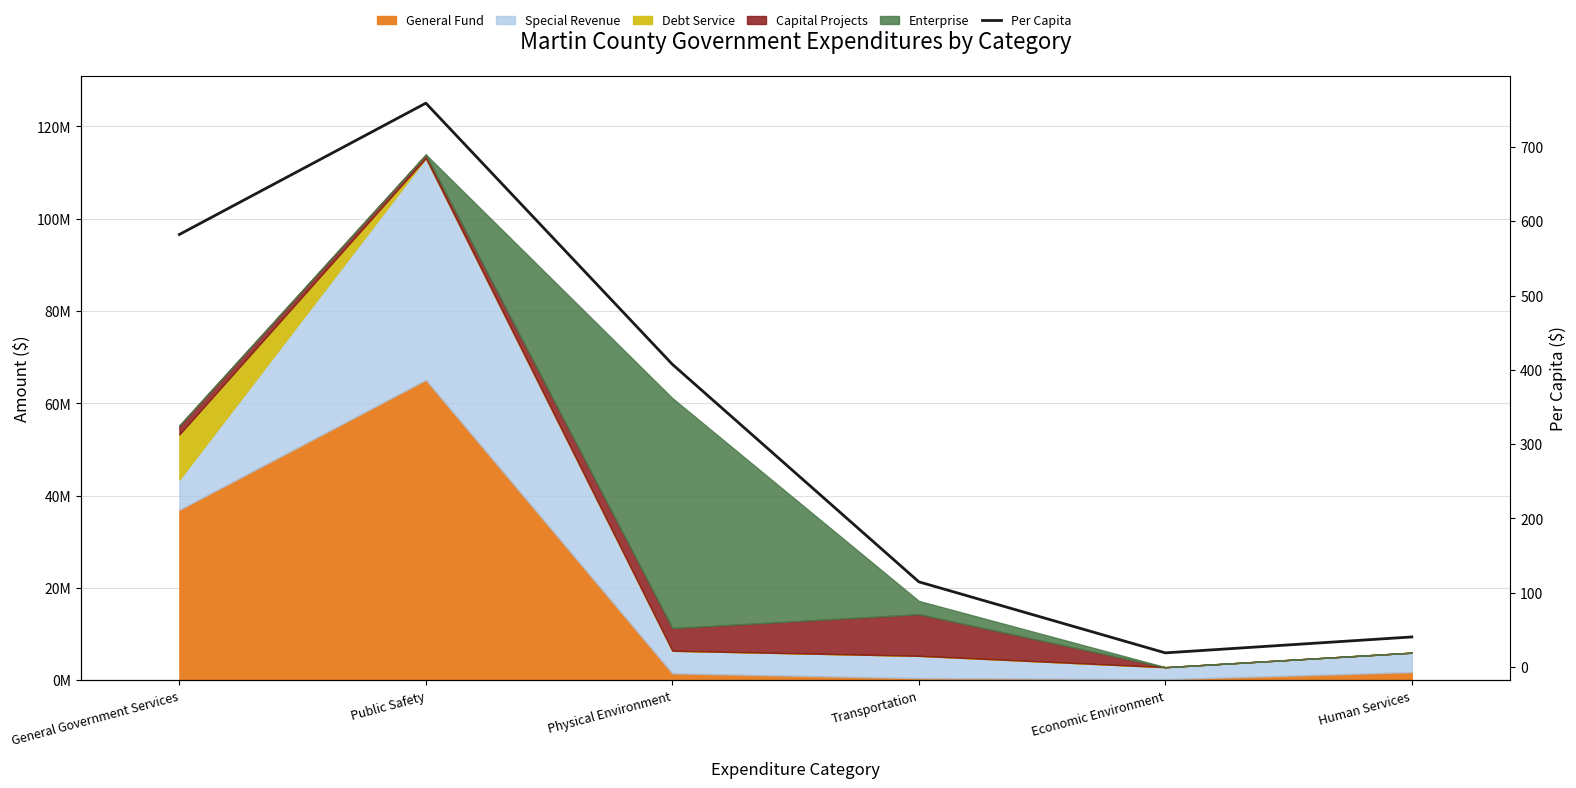

What is the minimum value shown in the chart?

19.1